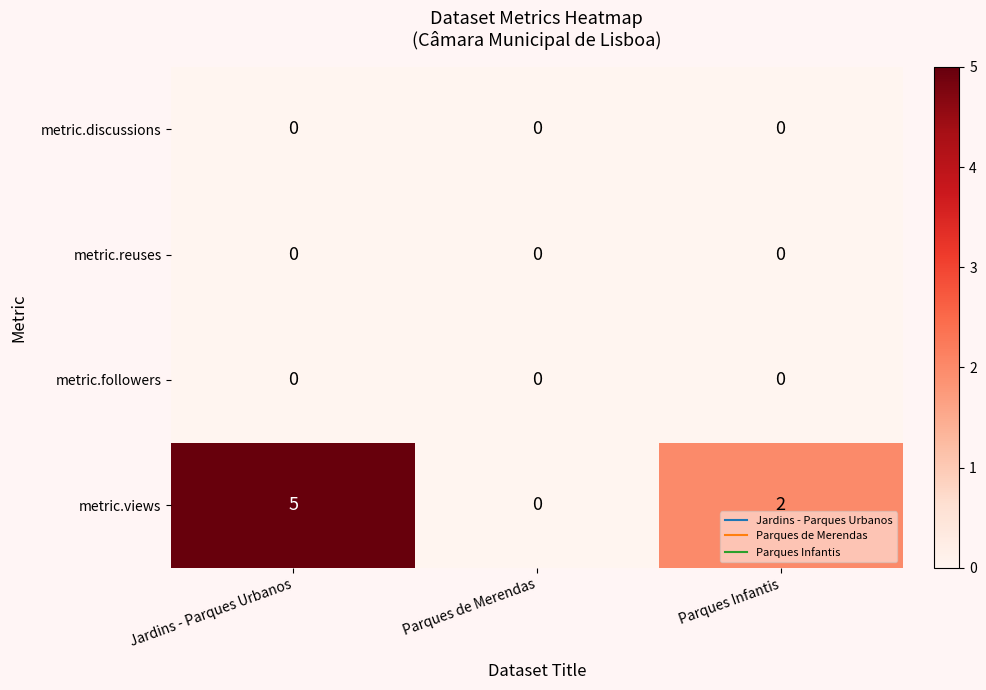

At which category is the sum across all series the highest?

Jardins - Parques Urbanos